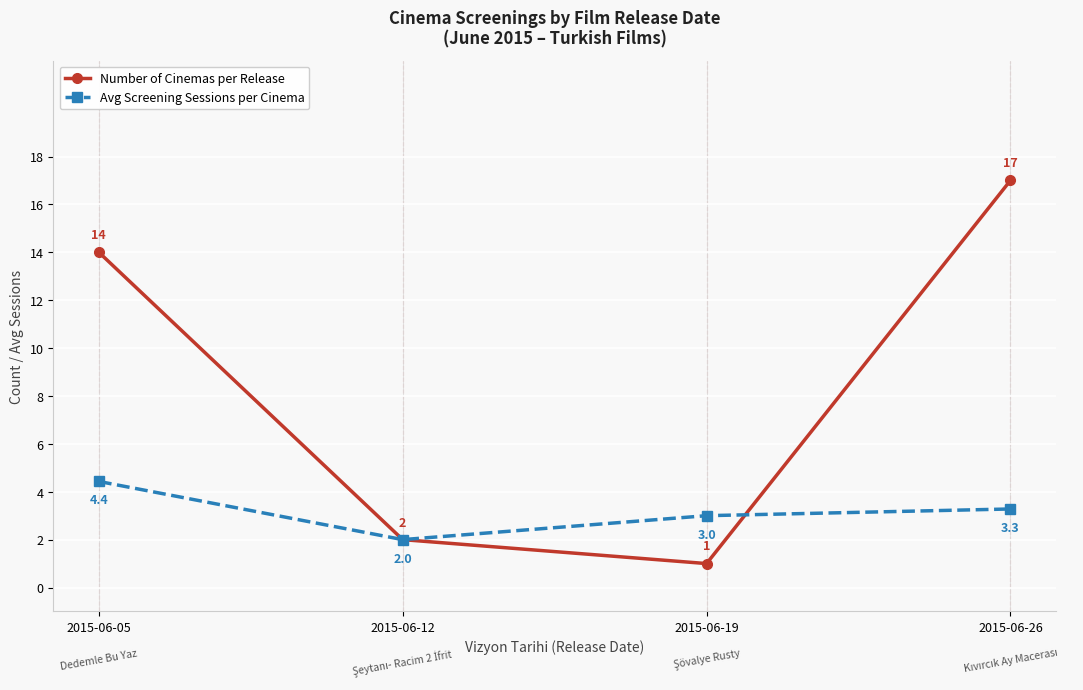

What is the smallest value displayed?

1.0